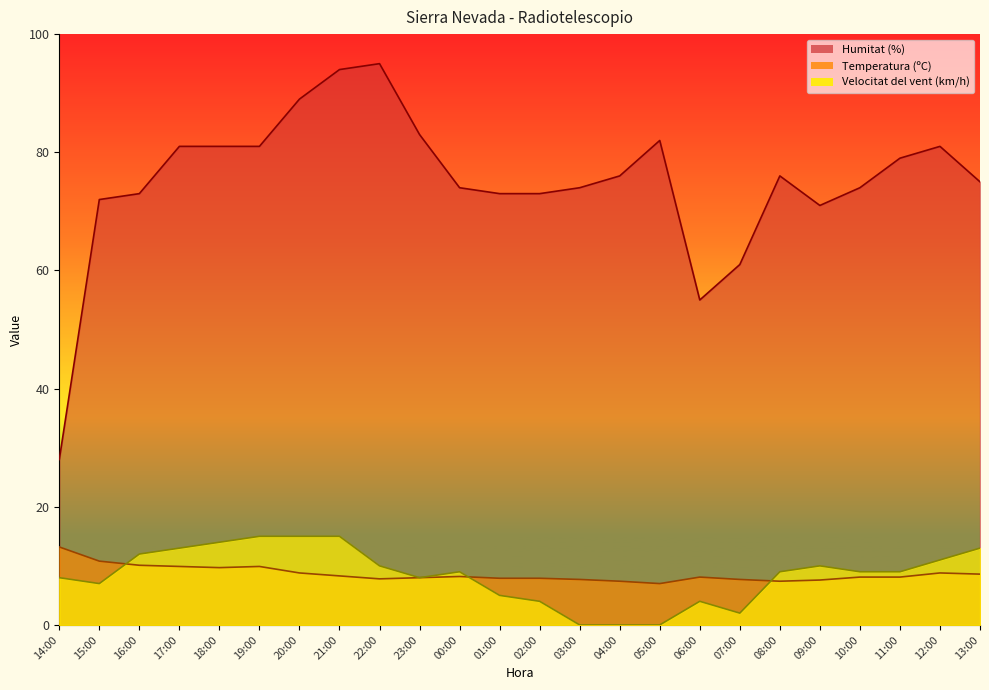

What is the label of the 22nd point from the right?

16:00